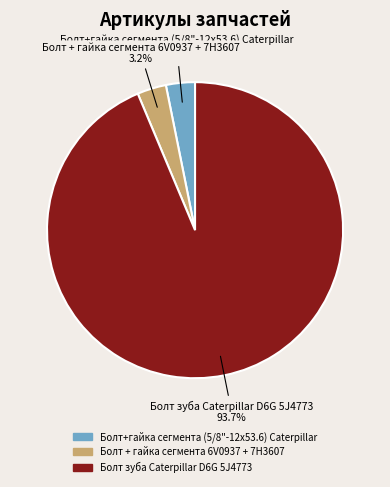

Is Болт + гайка сегмента 6V0937 + 7H3607 the majority of the pie?

No